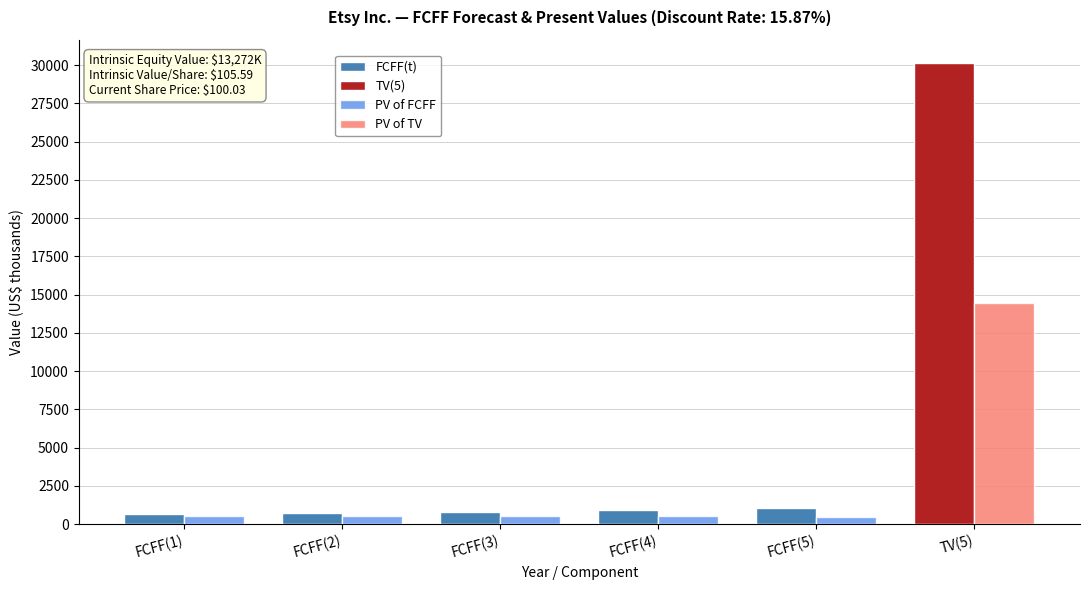

Which series has the widest spread of values?

FCFF(t)